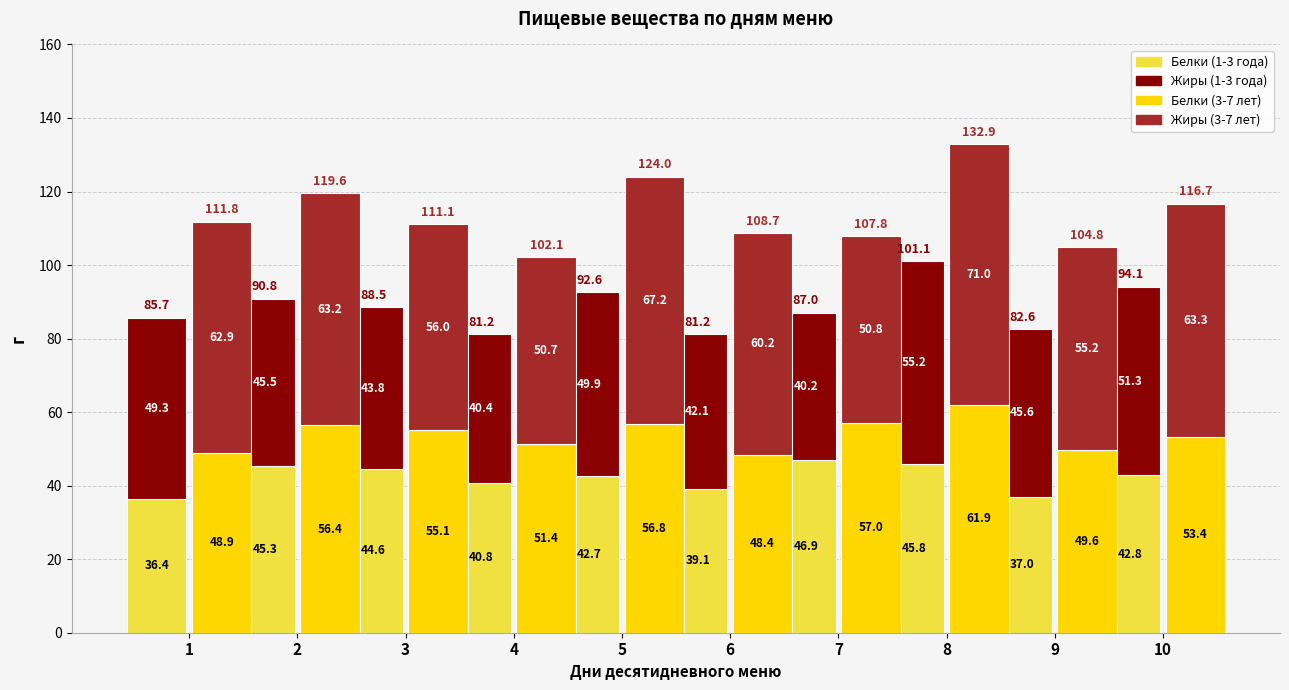

Between 4 and 3, which is larger?

3